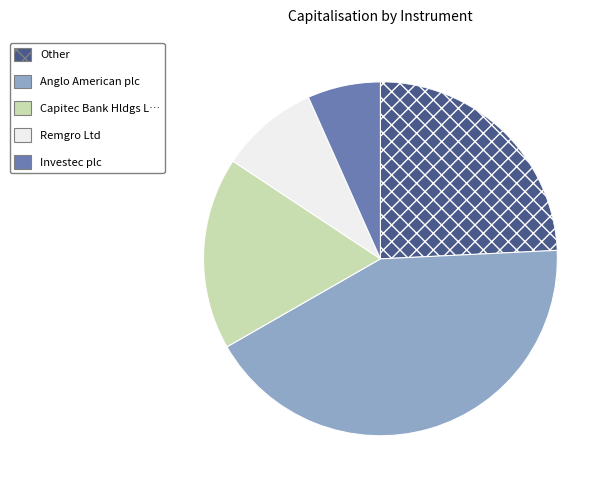

Is there any slice that represents more than half of the pie?

No